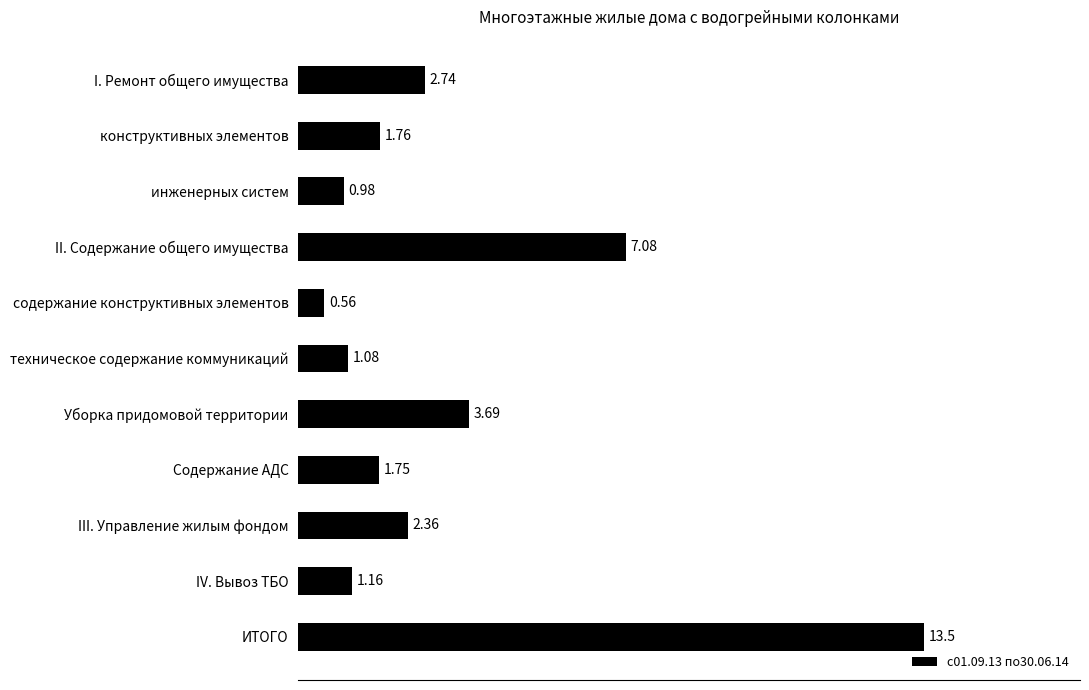

What is the difference between the second highest and second lowest values?

6.1